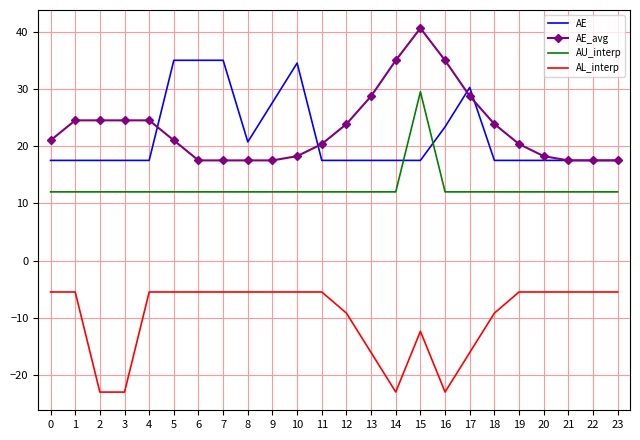

What is the difference between the highest and lowest values at 8?

26.3